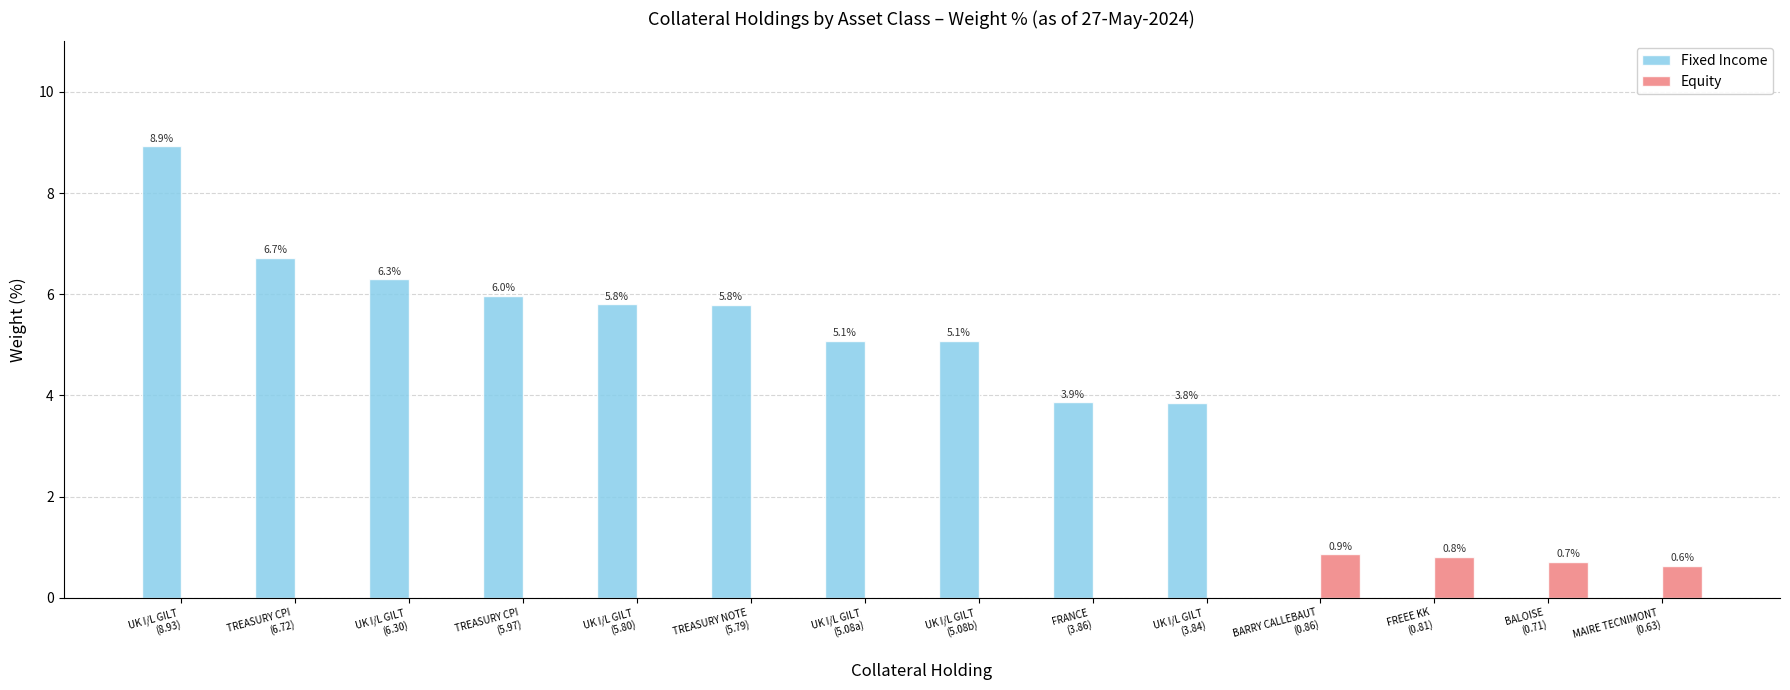

What is the highest value of the Equity series?

0.9